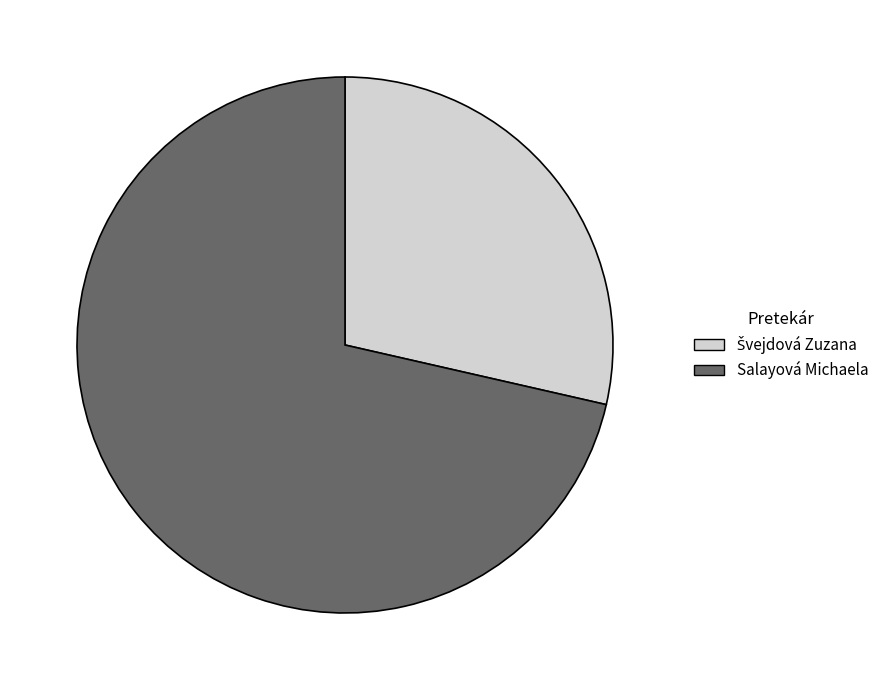

The Salayová Michaela slice represents 81% of the pie. True or false?

False